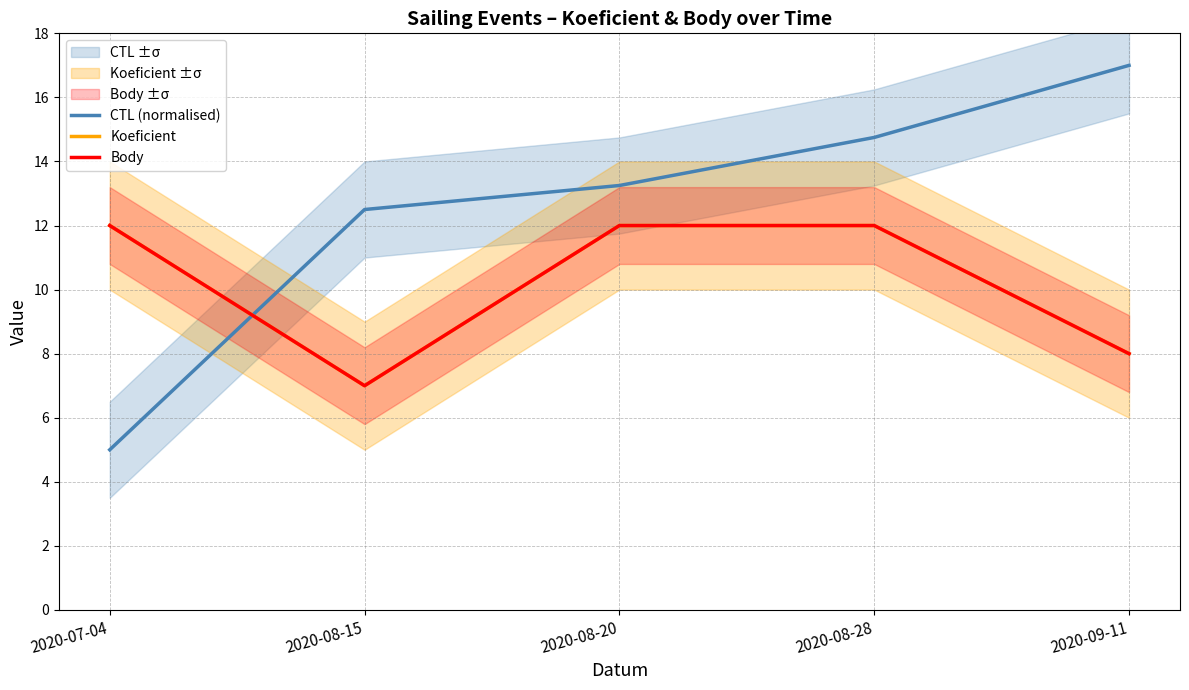

Reading left to right, what are all the values shown in this chart?

CTL (normalised): 2020-07-04=5.0	2020-08-15=12.5	2020-08-20=13.2	2020-08-28=14.8	2020-09-11=17.0
Koeficient: 2020-07-04=12.0	2020-08-15=7.0	2020-08-20=12.0	2020-08-28=12.0	2020-09-11=8.0
Body: 2020-07-04=12.0	2020-08-15=7.0	2020-08-20=12.0	2020-08-28=12.0	2020-09-11=8.0